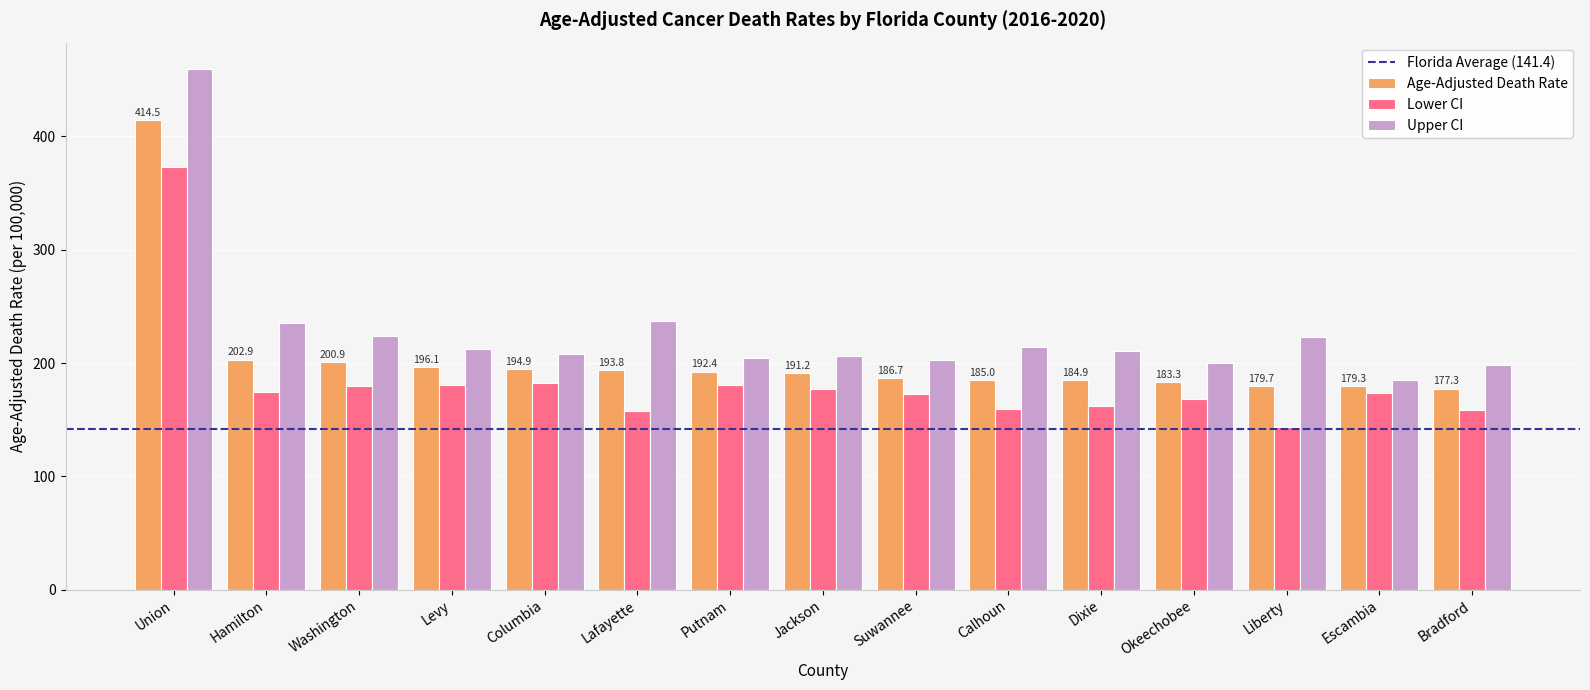

What is the total value across all series at Washington?

604.8